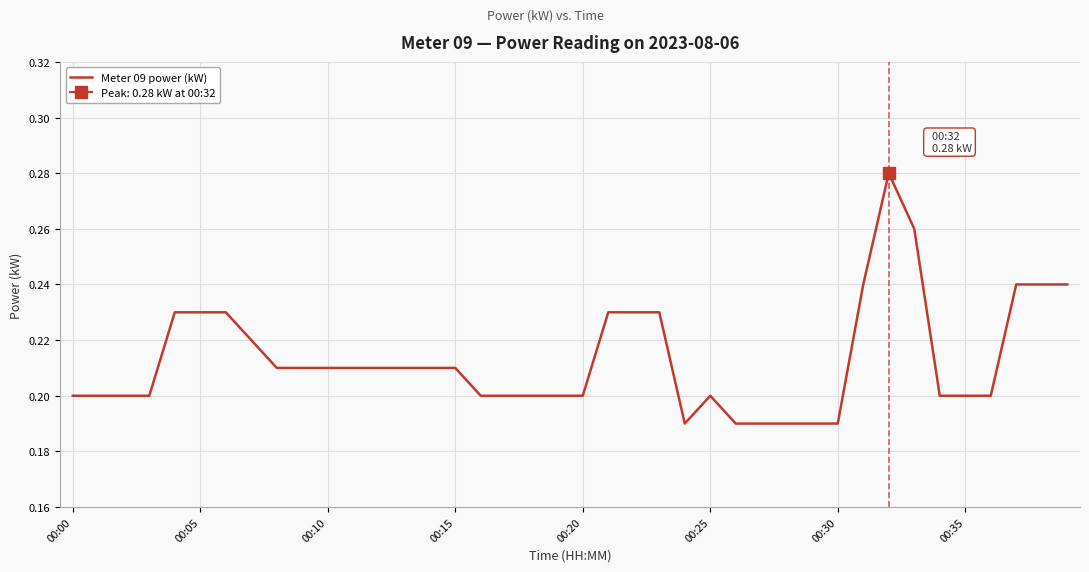

How many distinct data groups are displayed?

1